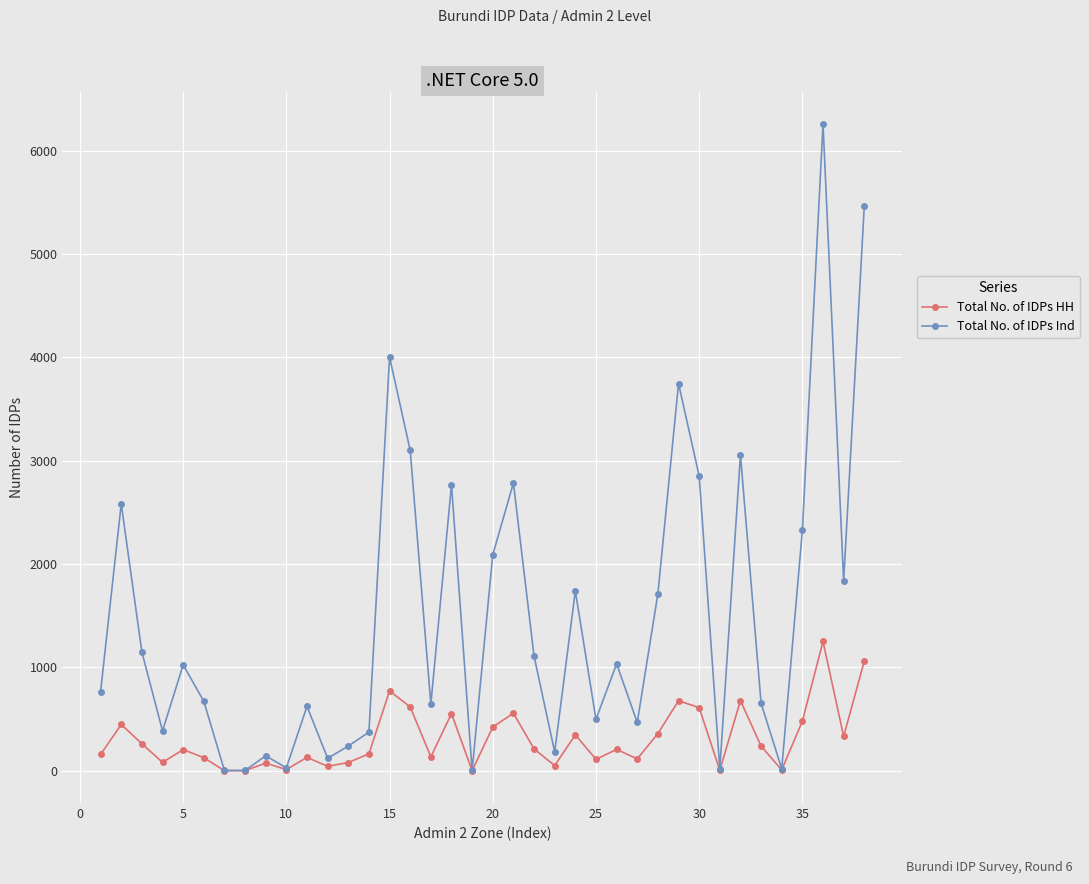

What is the highest value of the Total No. of IDPs HH series?

1252